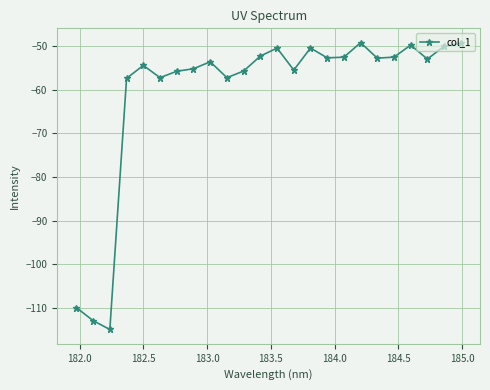

Count the number of categories in the chart.

24